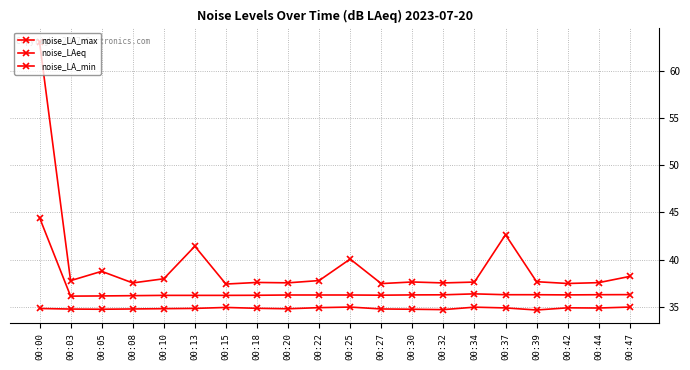

What is the minimum value shown in the chart?

34.7